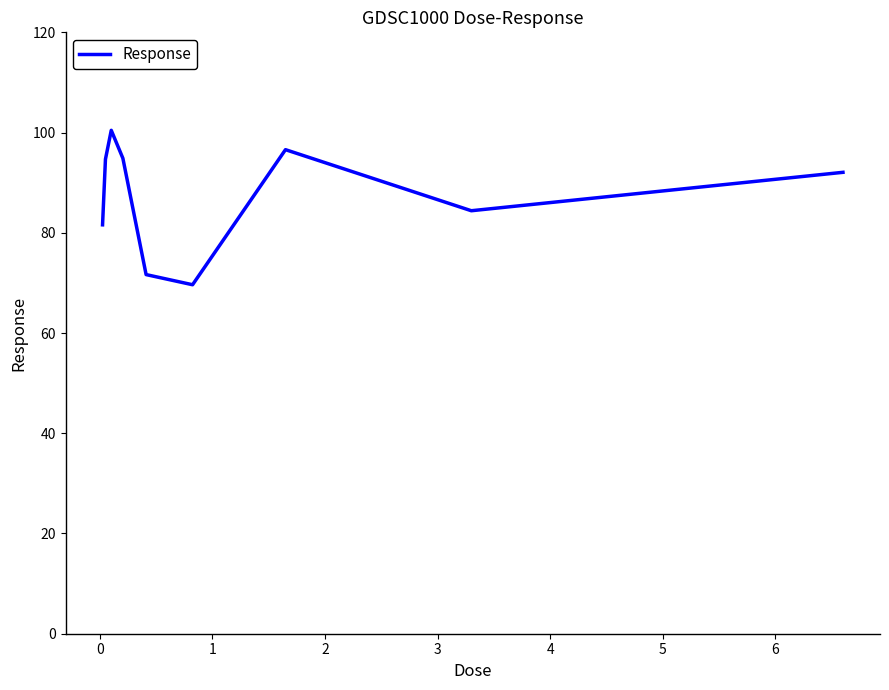

What is the greatest value displayed?

100.4